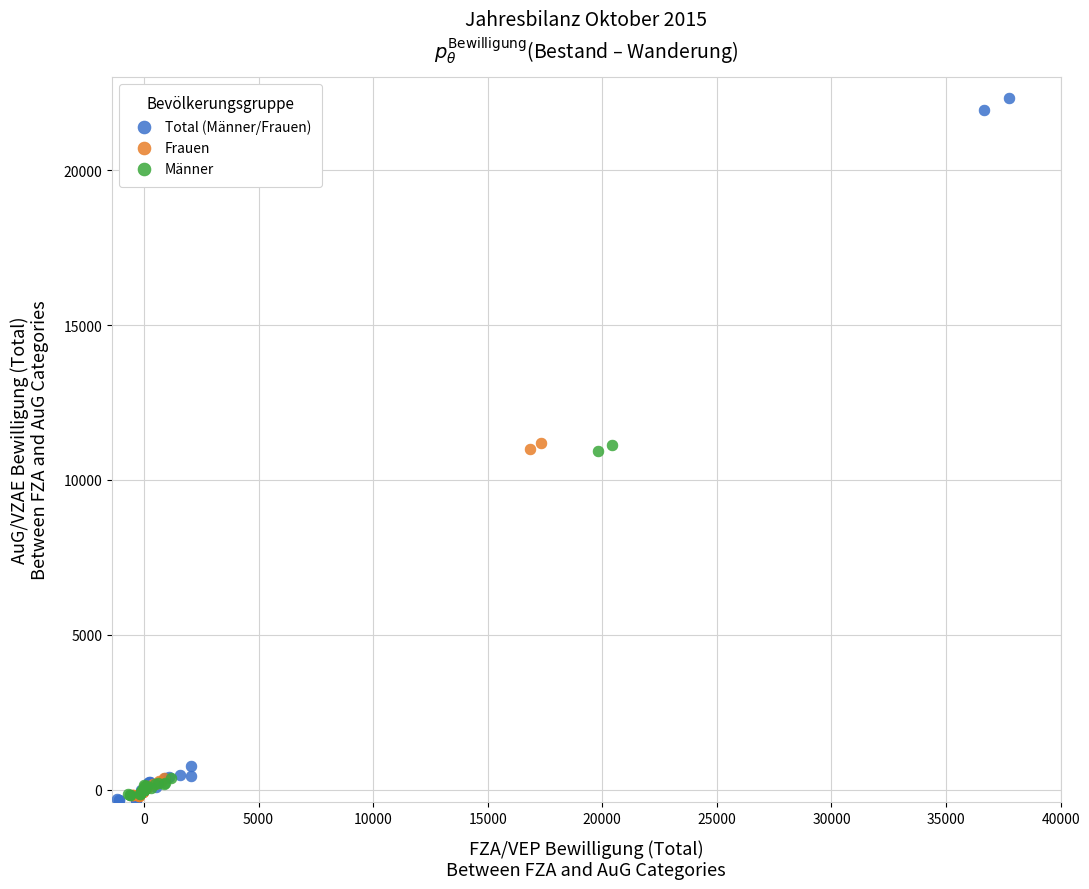

Which series reaches the maximum Y coordinate?

Total (Männer/Frauen)